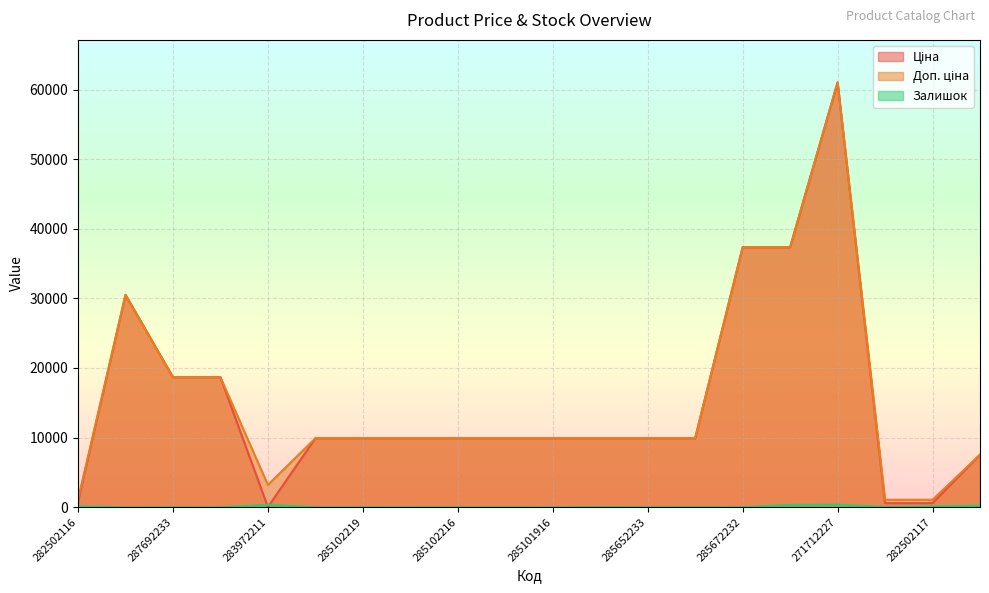

Where is Залишок nearest to the value 180?

282502110